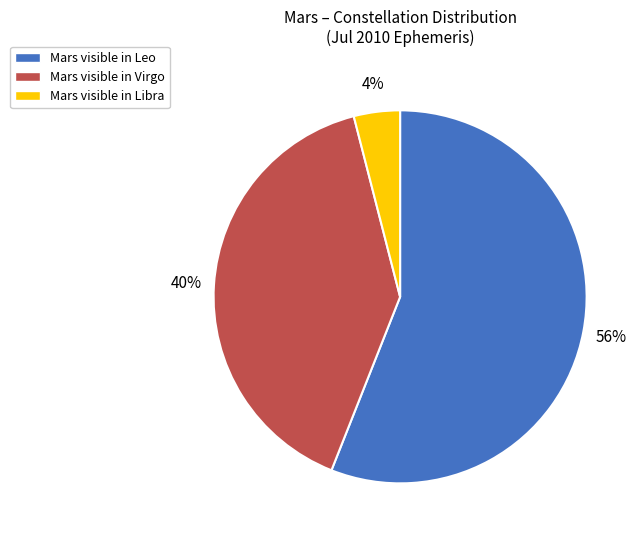

Do Mars visible in Leo and Mars visible in Virgo together represent more than half of the pie?

Yes